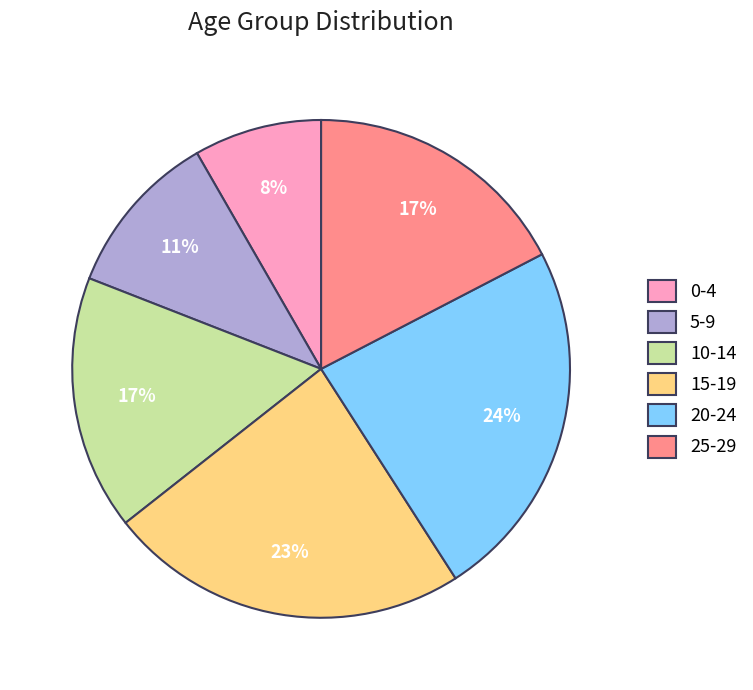

Which slice is the smallest?

0-4